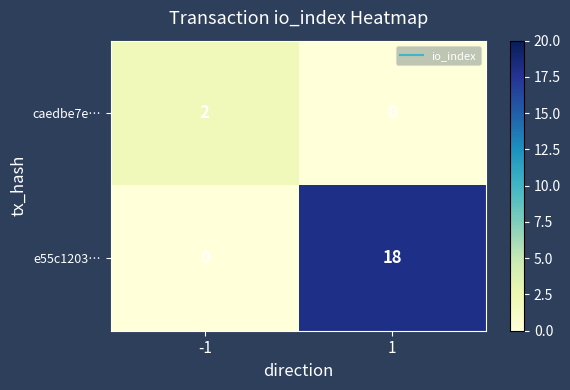

True or false: caedbe7e… has a value of -1 at 1.

False